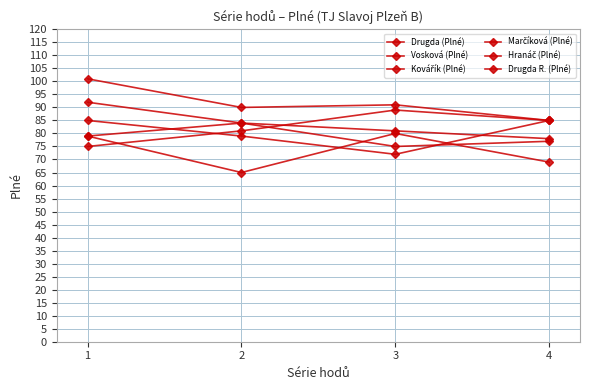

List the series in order of their peak value, lowest first.

Vosková (Plné), Drugda (Plné), Drugda R. (Plné), Marčíková (Plné), Hranáč (Plné), Kovářík (Plné)